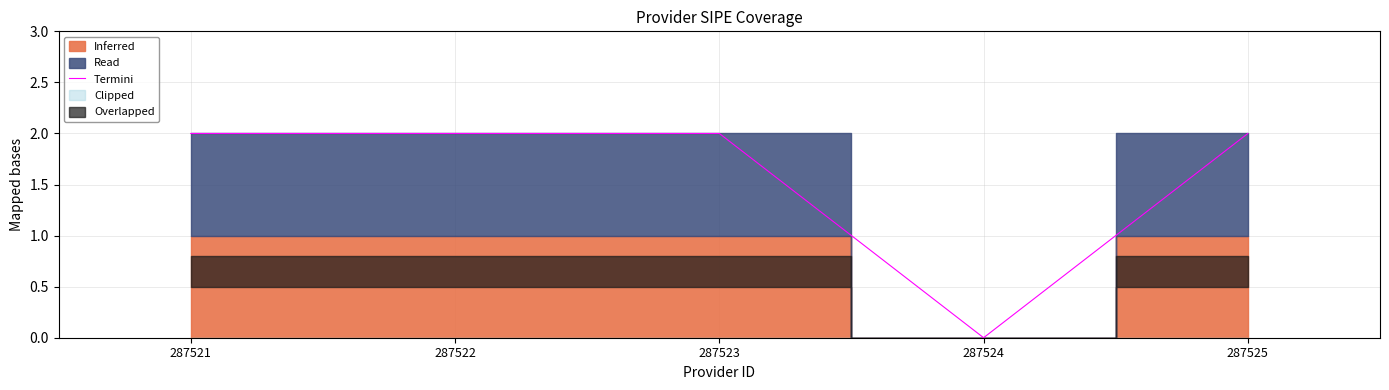

What is the sum of the values at 287525 and 287524?

2